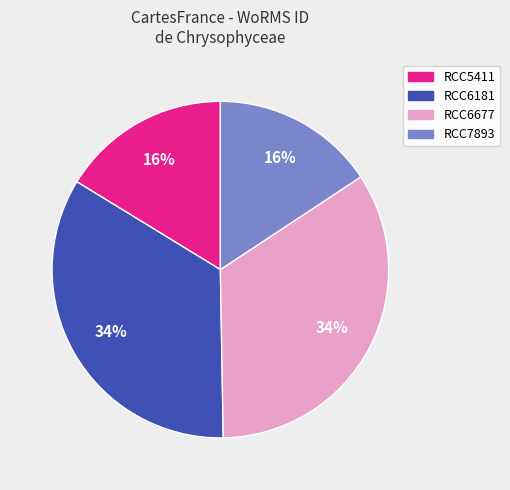

Which has a higher value, RCC6677 or RCC7893?

RCC6677